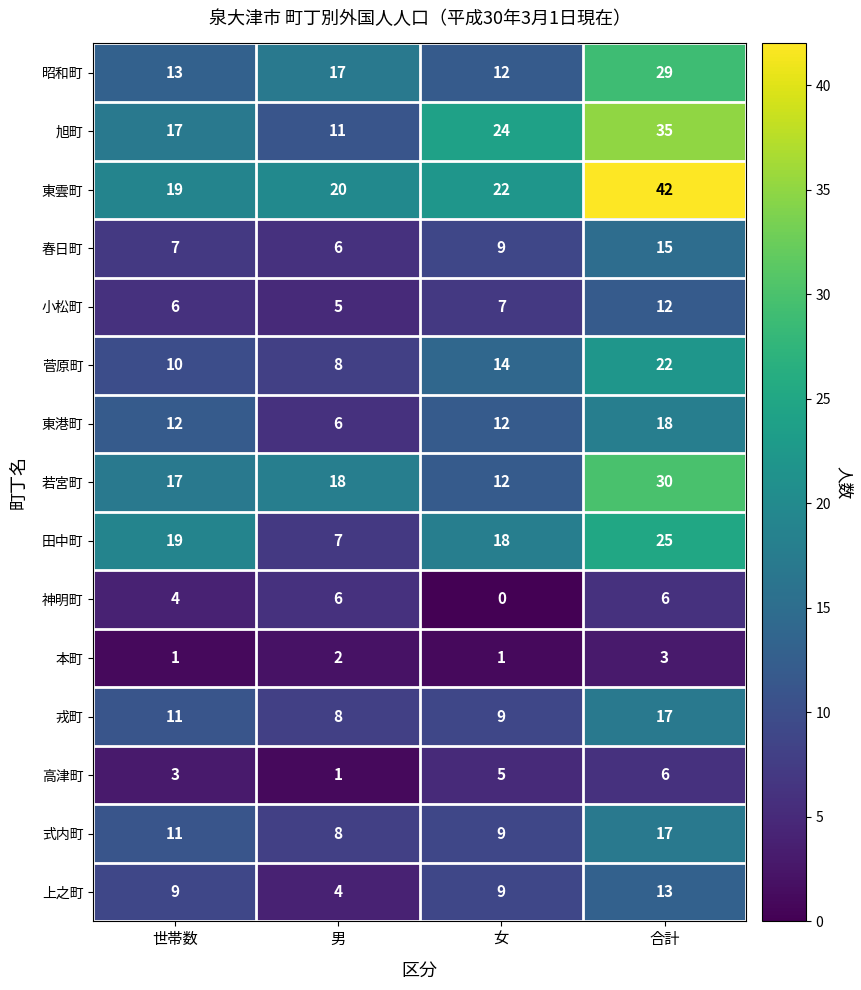

At which category is the sum across all series the highest?

合計